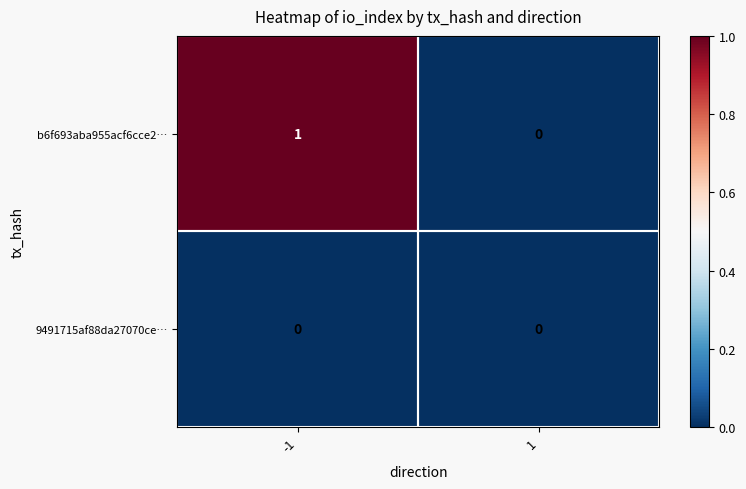

Which series has the largest total across all categories?

b6f693aba955acf6cce2…